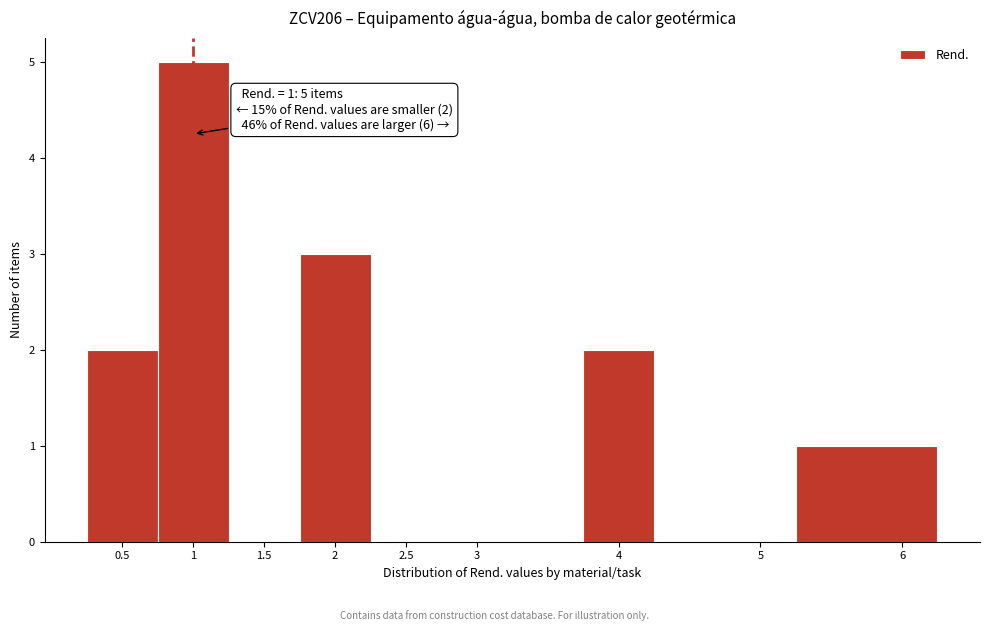

Over which range of the x-axis is the bar tallest?

0.75 to 1.25